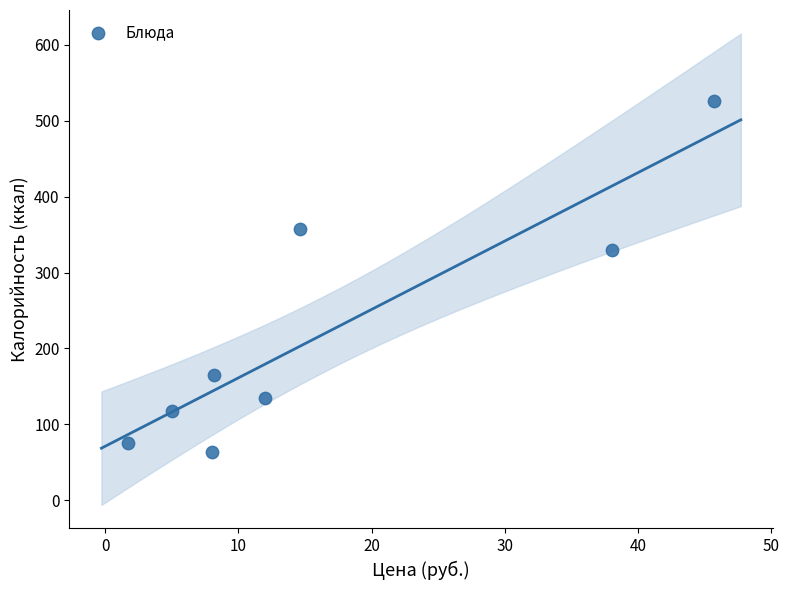

What is the average Y value?

221